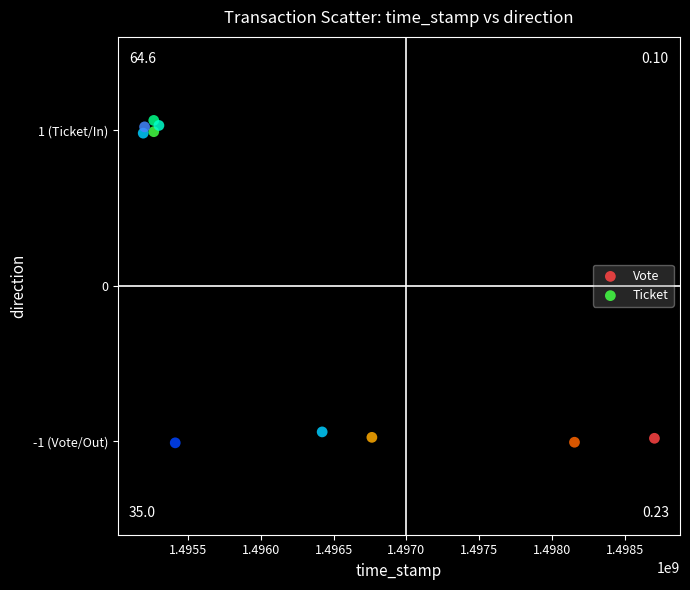

What are all the series names shown in the legend?

Vote, Ticket